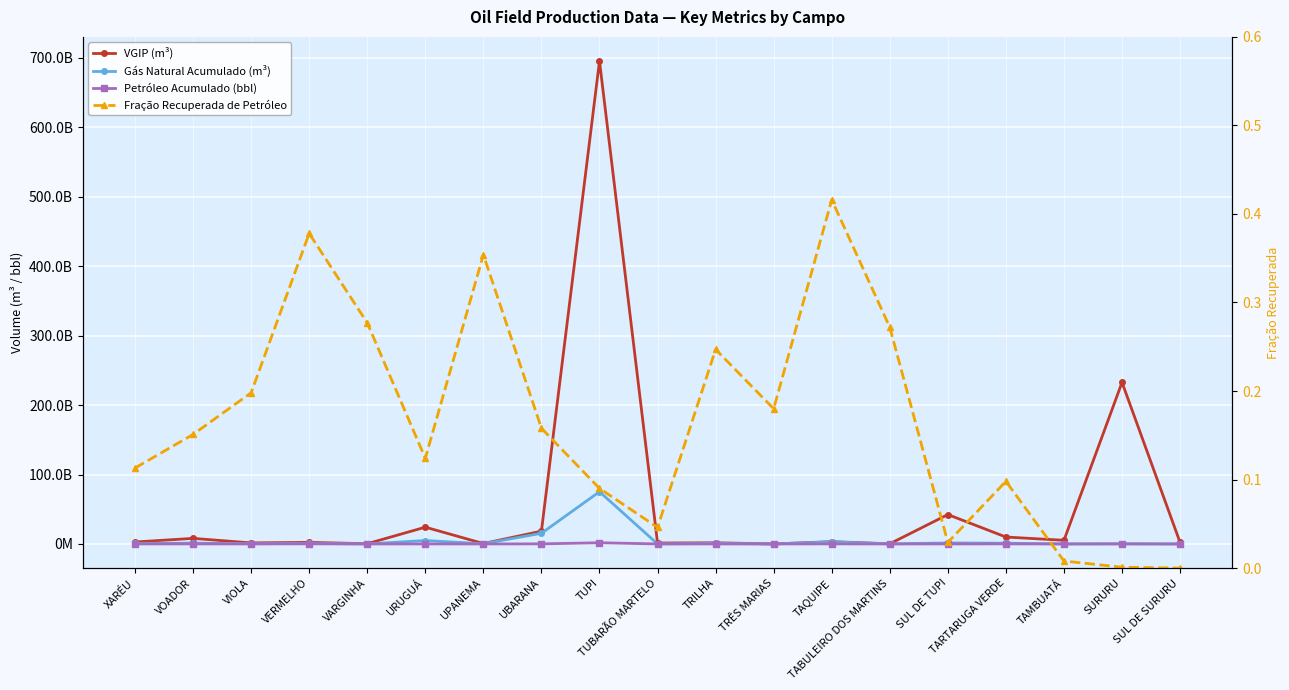

List the series in order of their peak value, highest first.

VGIP (m³), Gás Natural Acumulado (m³), Petróleo Acumulado (bbl), Fração Recuperada de Petróleo